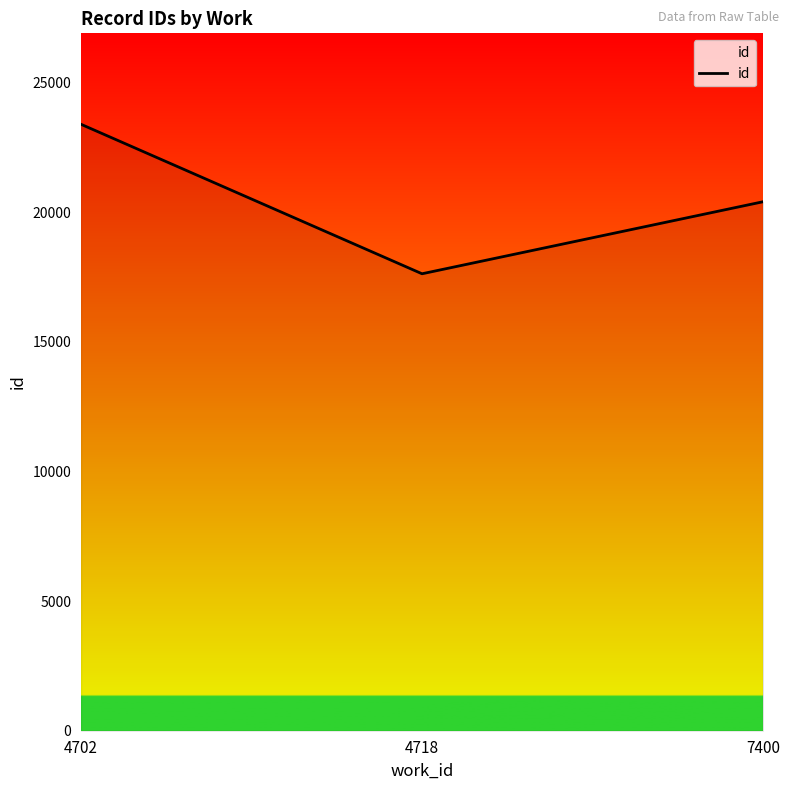

Between 7400 and 4702, which is larger?

4702